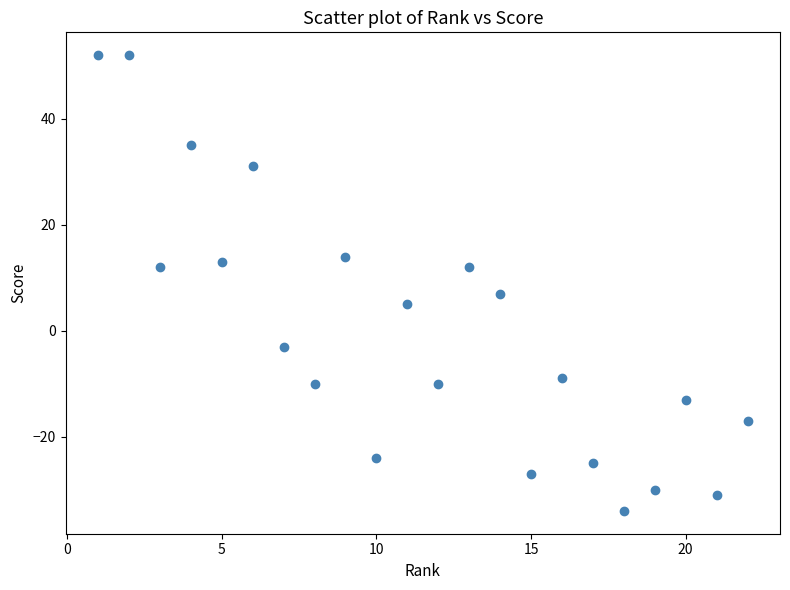

What Y value in the scatter plot is closest to 9?

7